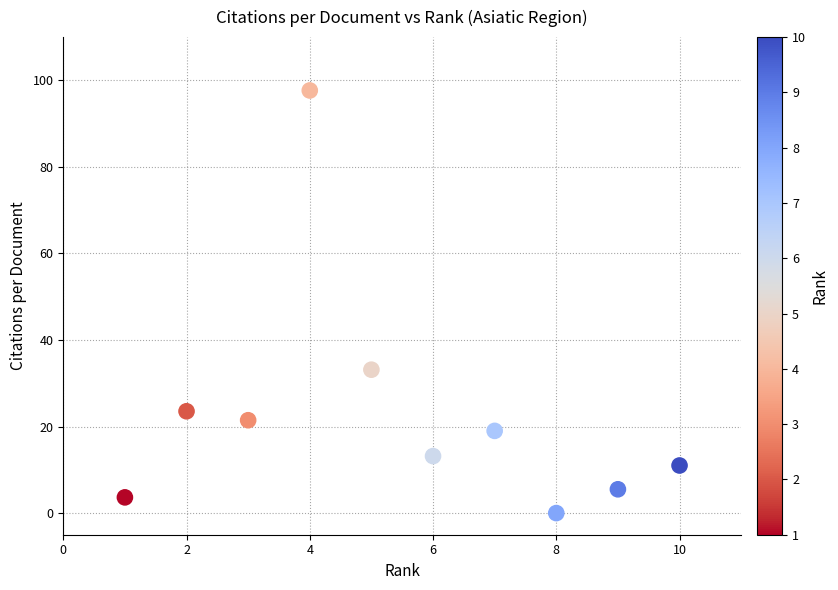

What is the average Y value?

22.8